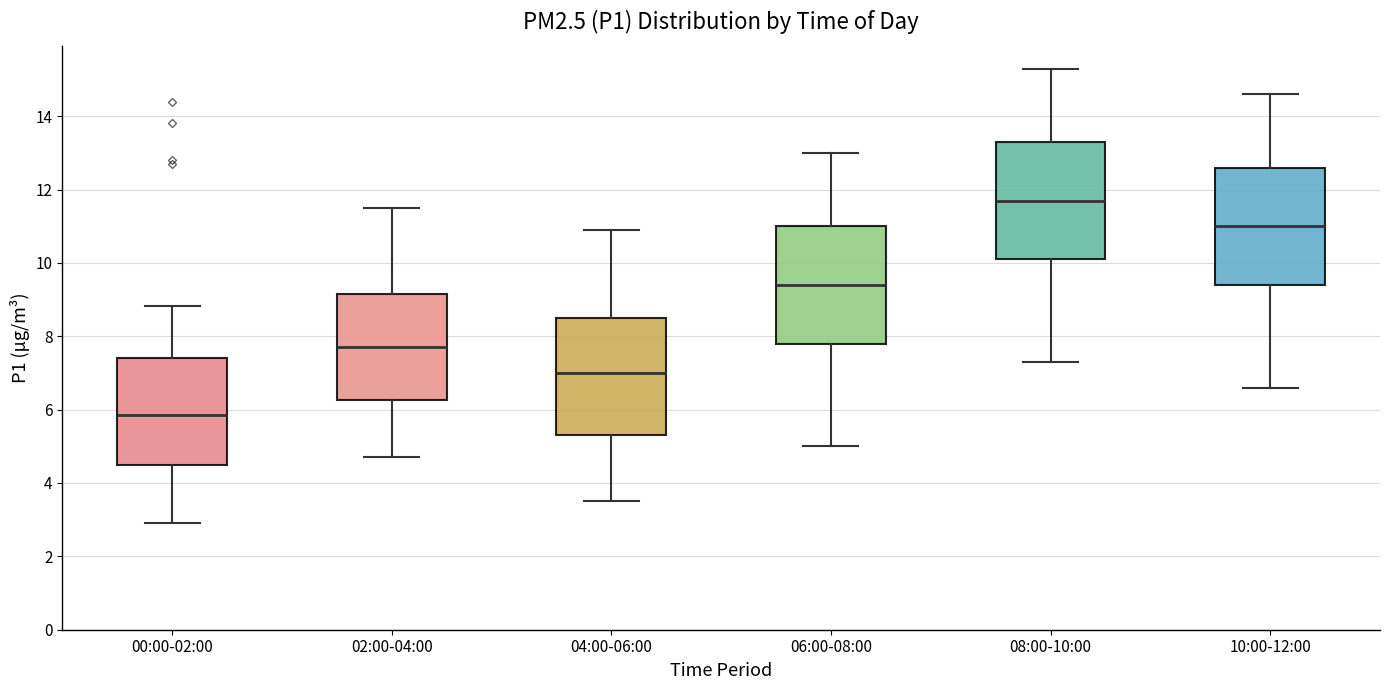

Which box's median line is the lowest?

00:00-02:00